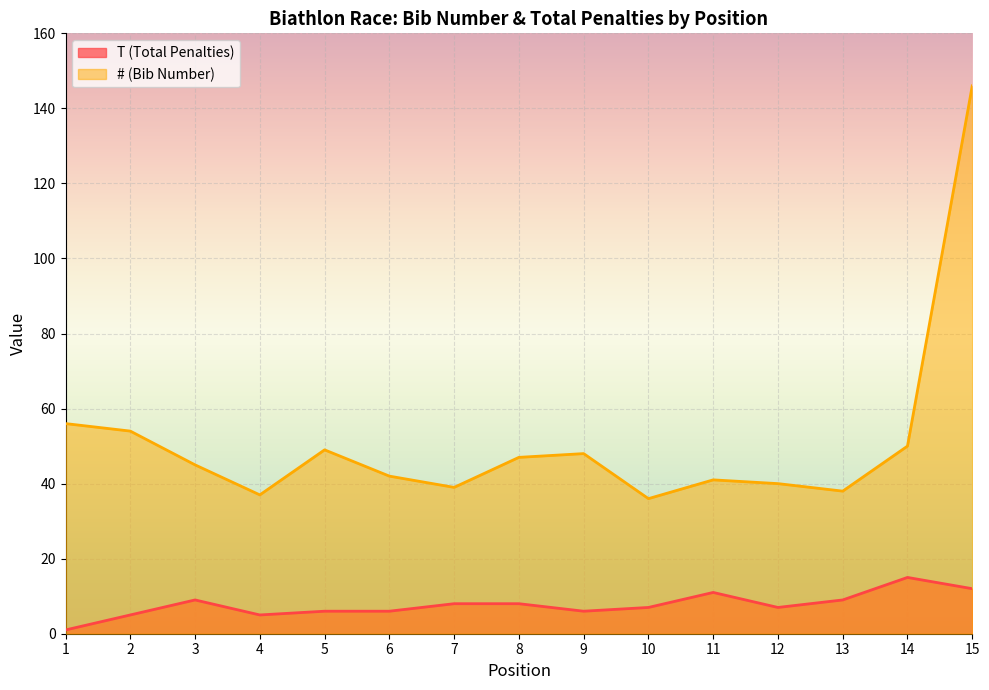

What is the difference between the second highest and minimum values in the # (Bib Number) series?

20